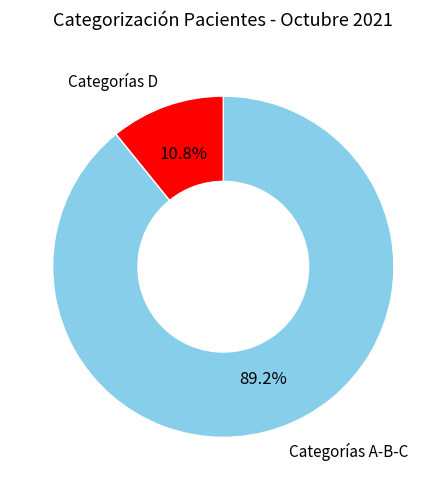

To the nearest percent, what is the difference between the largest and smallest slice percentages?

78%